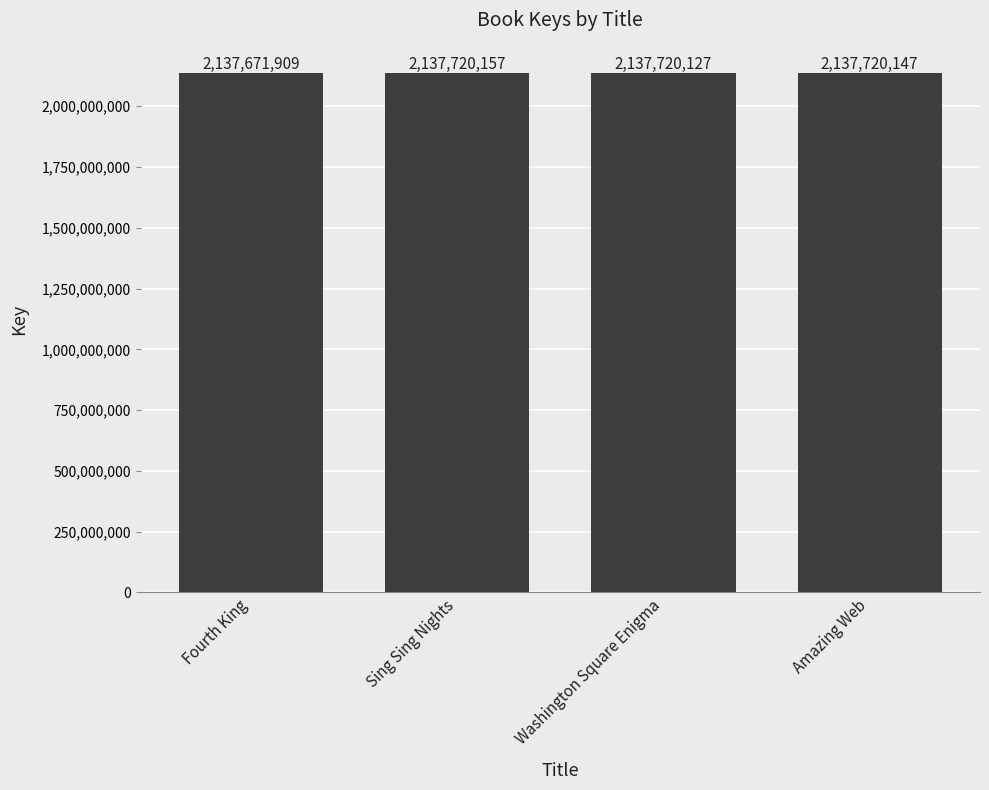

How many bars are there in total?

4